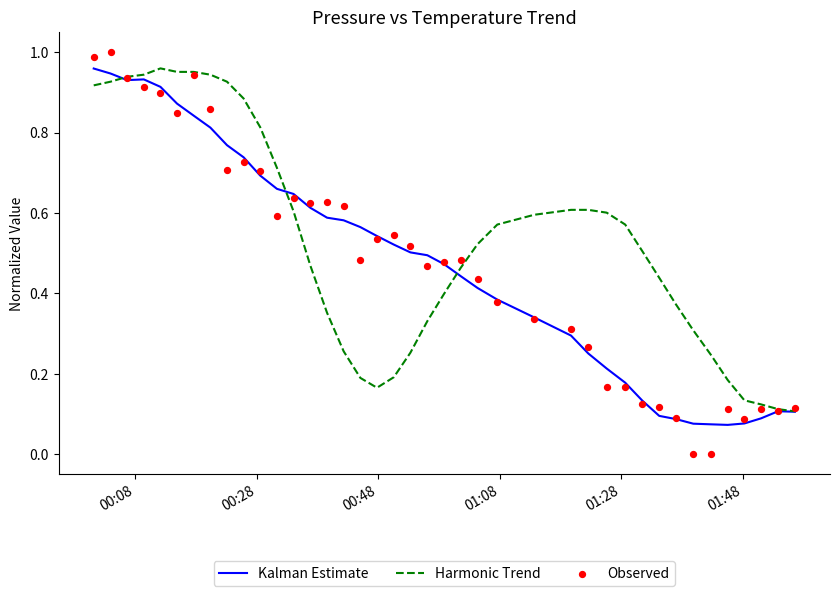

Which series has the largest total across all categories?

Harmonic Trend